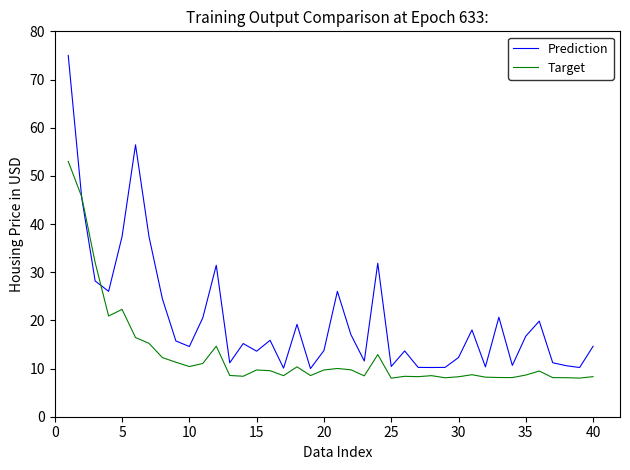

What is the difference between the maximum and minimum values in the Prediction series?

65.0